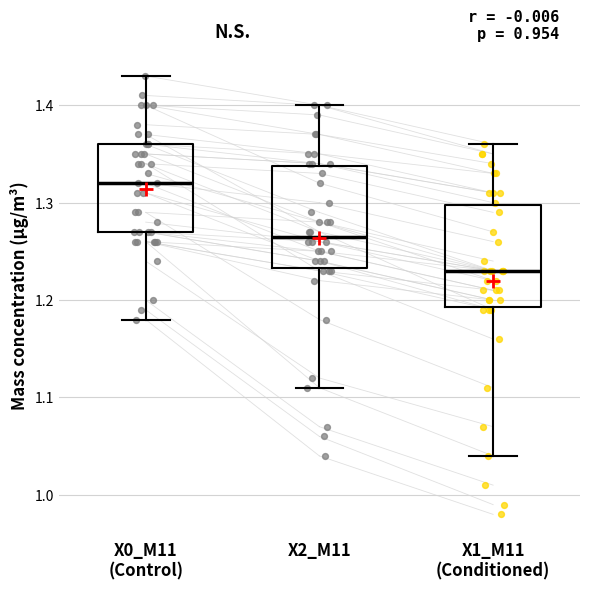

Which box's median line is the highest?

X0_M11 (Control)